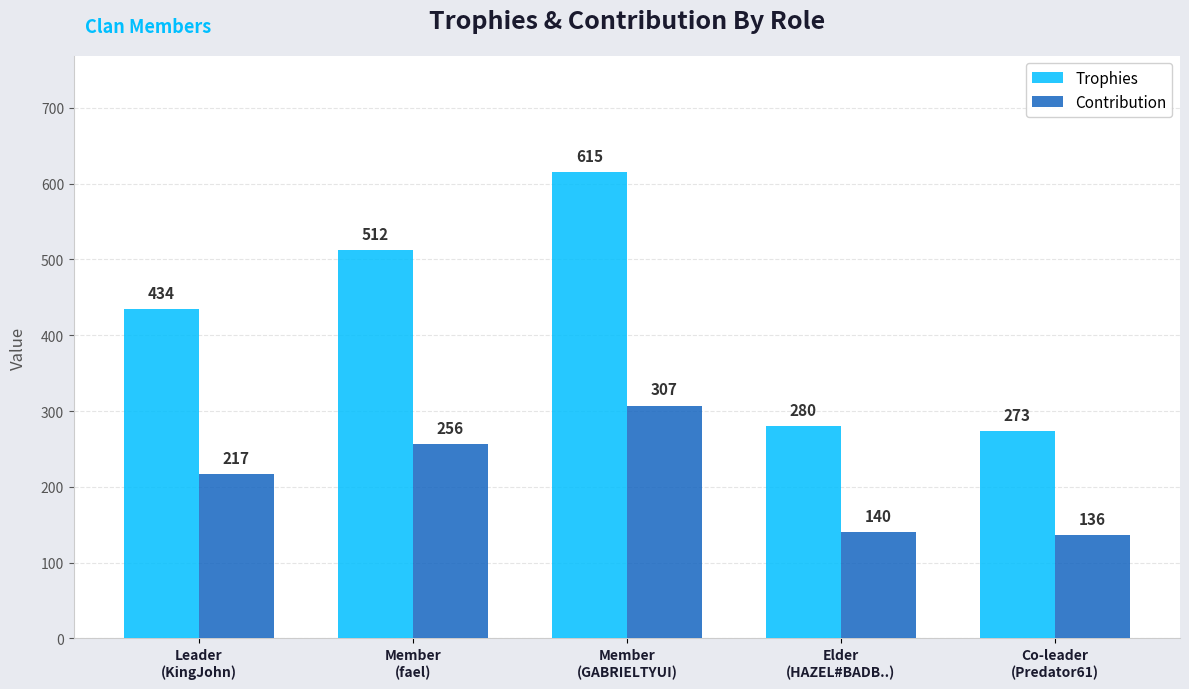

Rank the series by their average value, from lowest to highest.

Contribution, Trophies